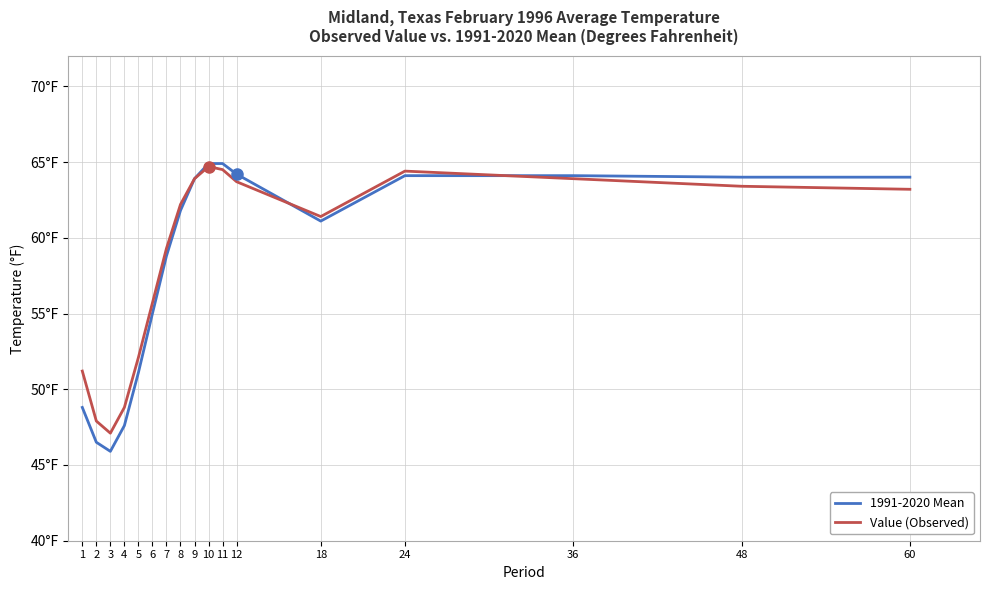

What are all the series names shown in the legend?

1991-2020 Mean, Value (Observed)